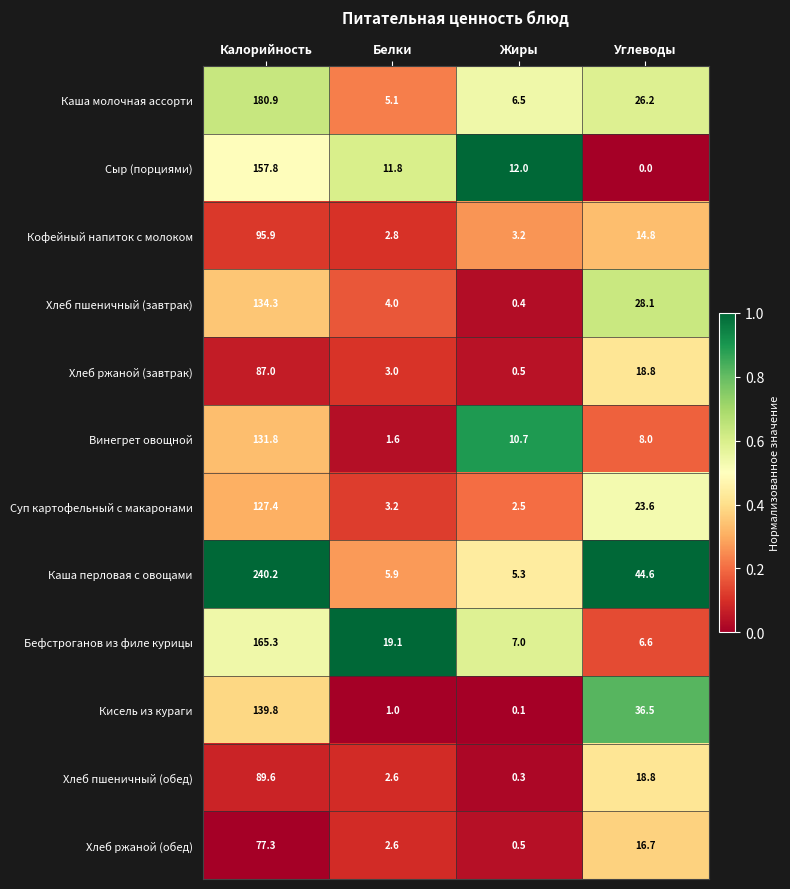

The value of Кисель из кураги at Калорийность is 37.0. True or false?

False